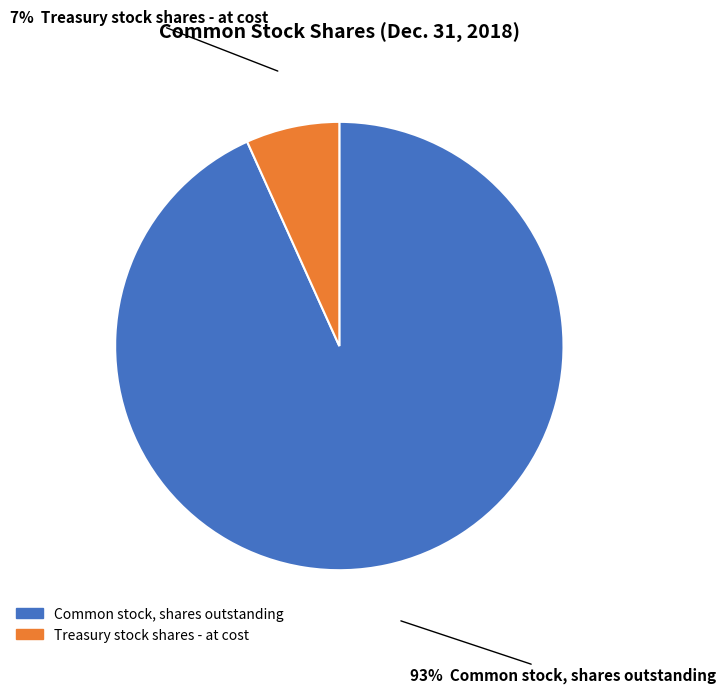

Is Treasury stock shares - at cost the majority of the pie?

No